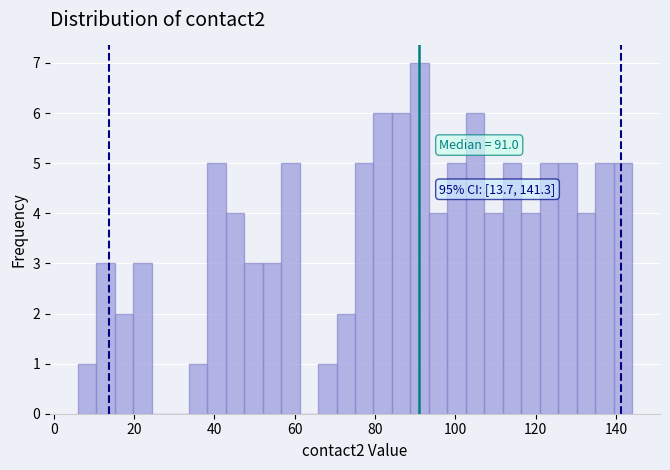

Read against the x-axis, roughly where is the centre of the tallest bar?

92